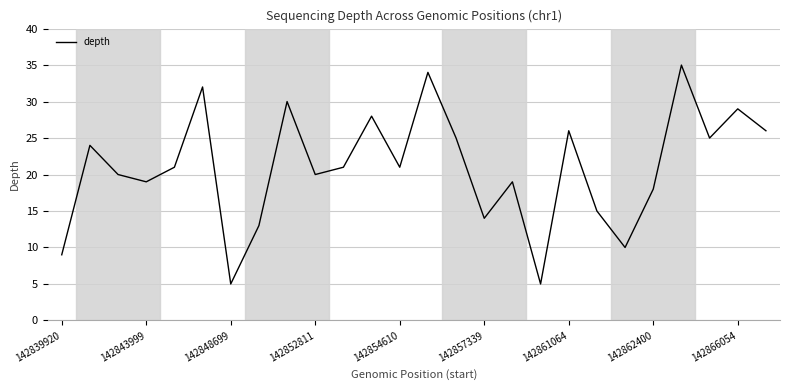

What is the difference between the maximum and second lowest values?

30